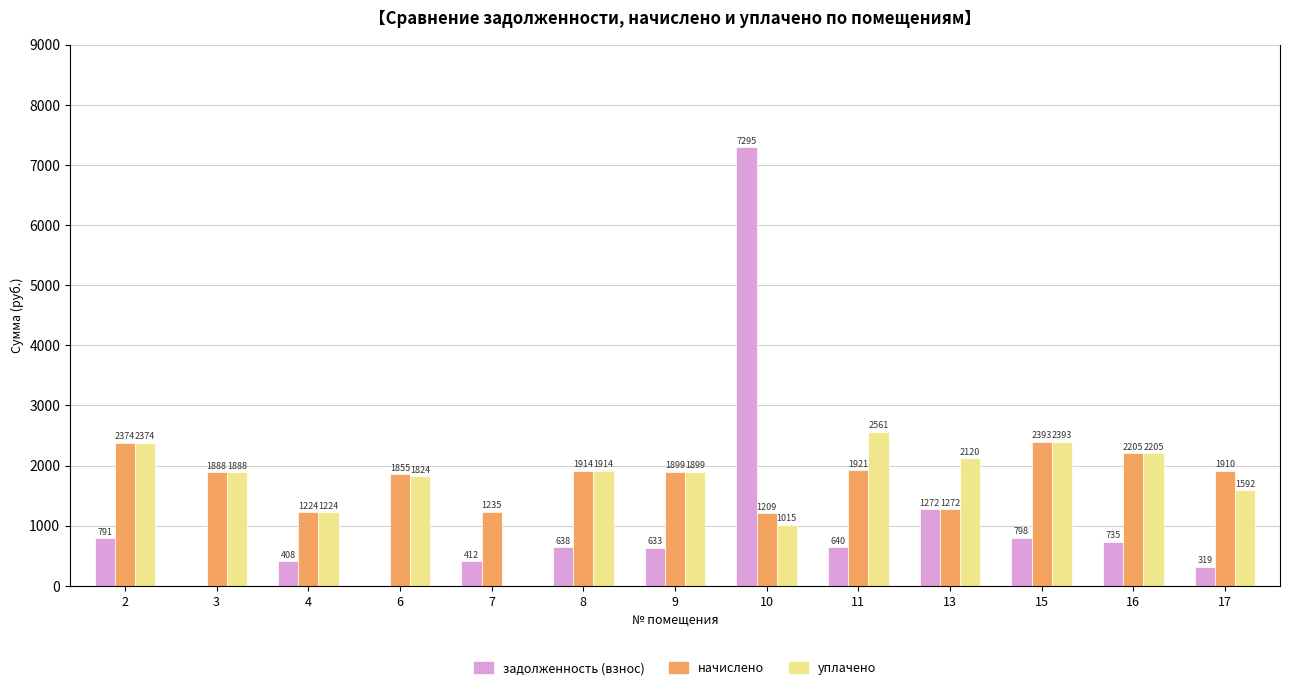

At which category is the sum across all series the highest?

10